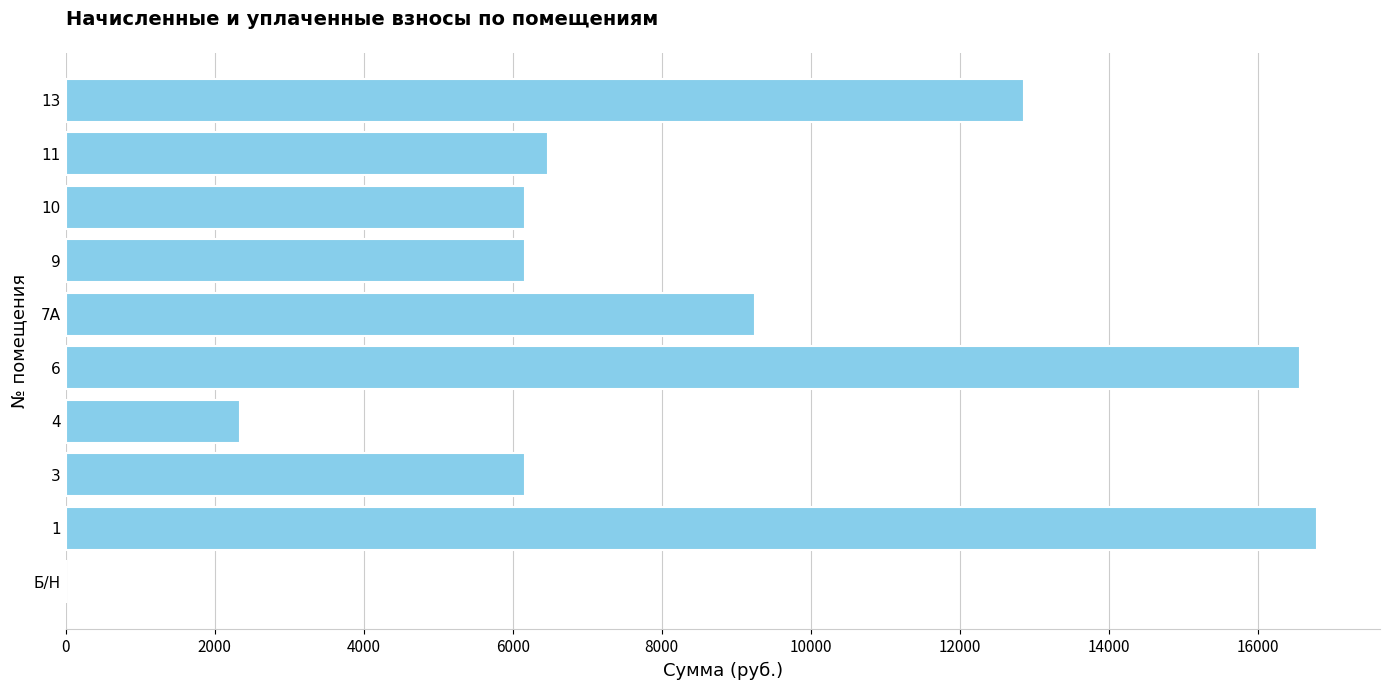

What is the sum of all values?

82768.2